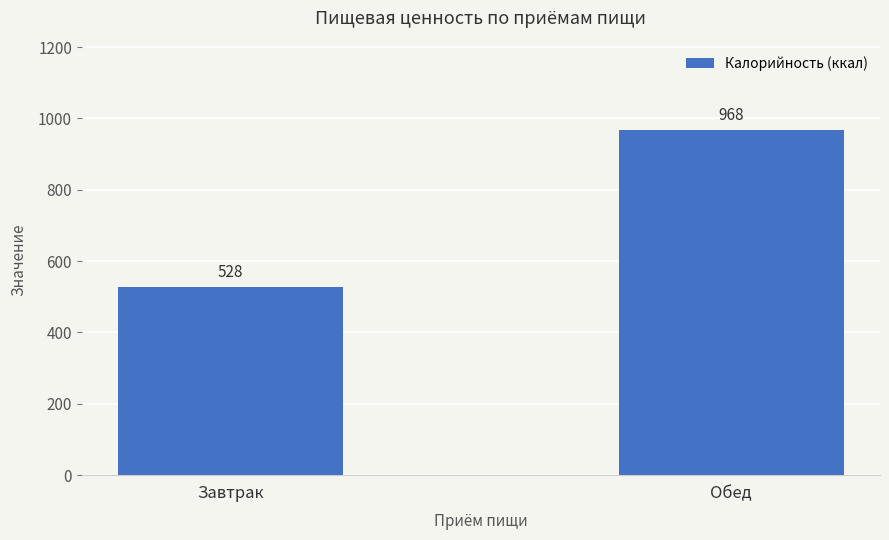

Count the number of categories in the chart.

2